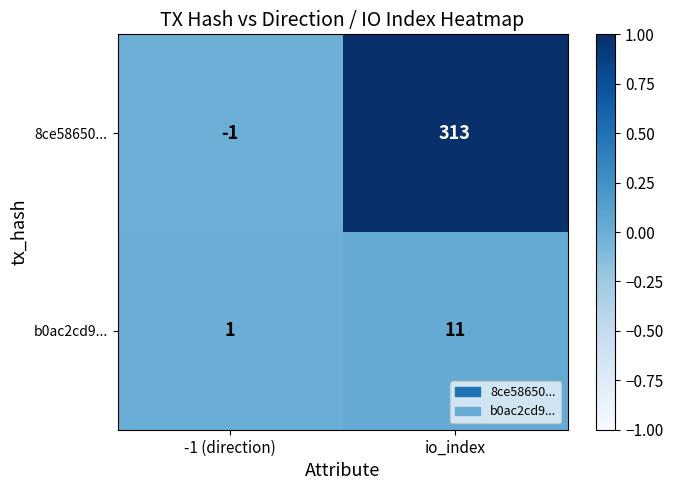

Which series changed the most between -1 (direction) and io_index?

8ce58650...